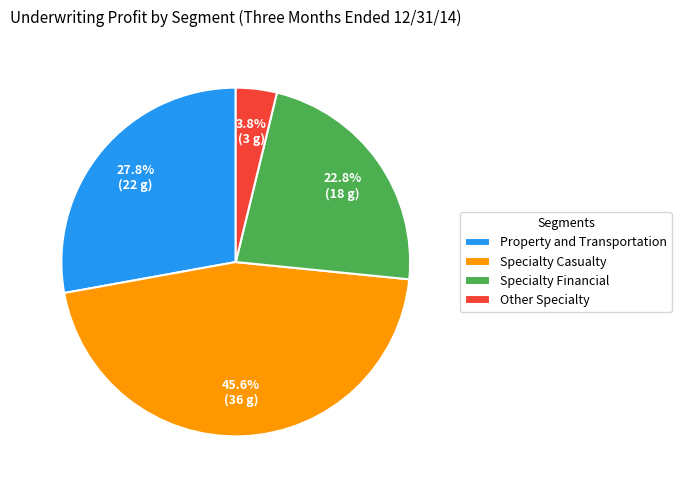

Is it true that Other Specialty is 18% of the pie?

False